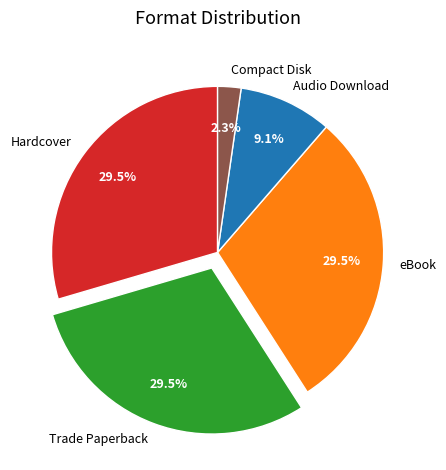

Which category has the smallest portion of the pie?

Compact Disk